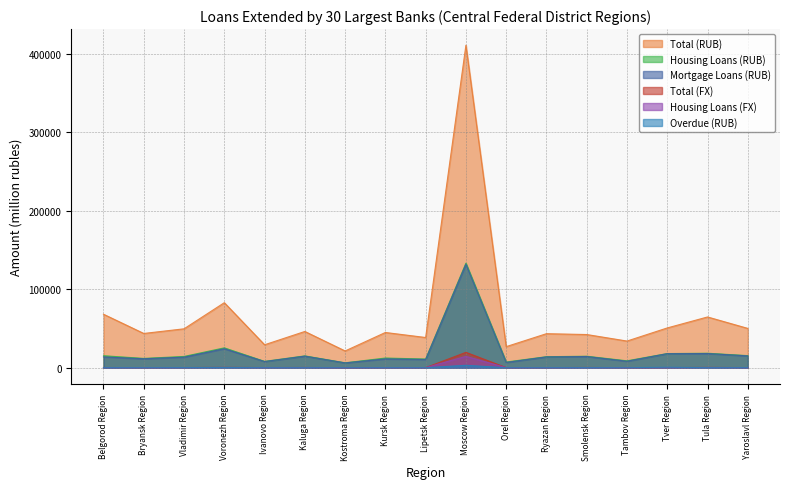

What is the highest value of the overdue_rub series?

3109